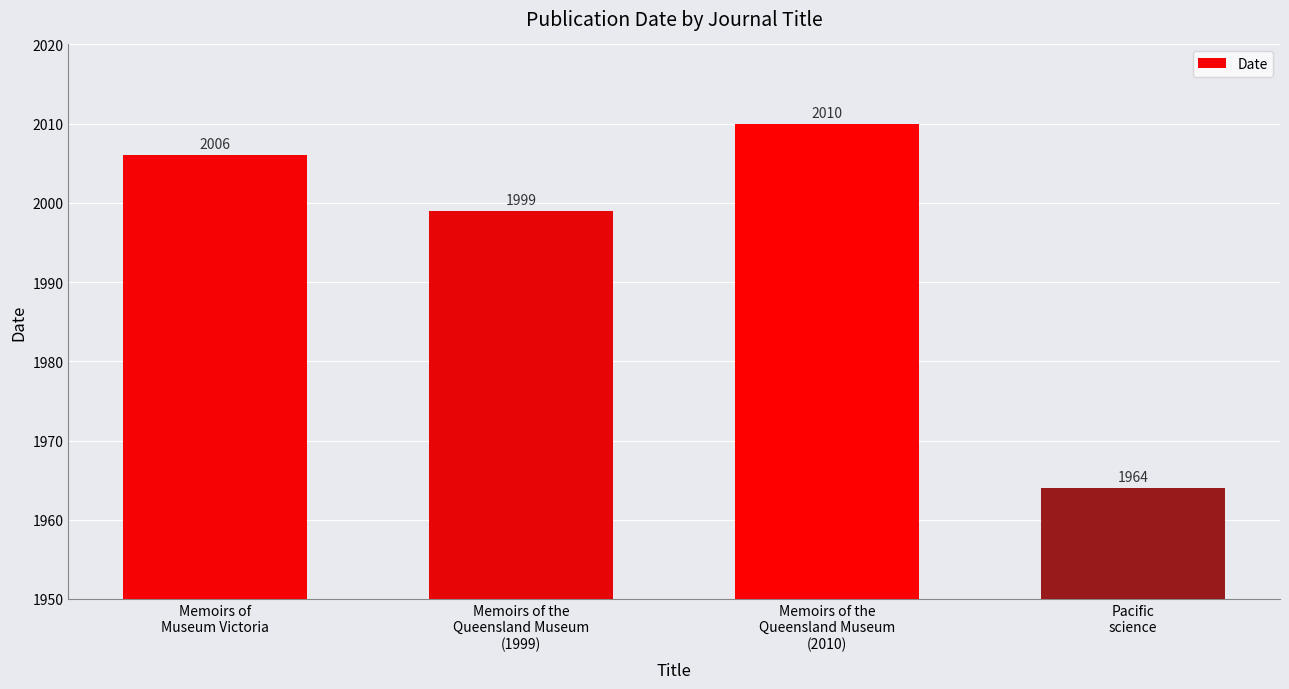

What is the average value?

1995